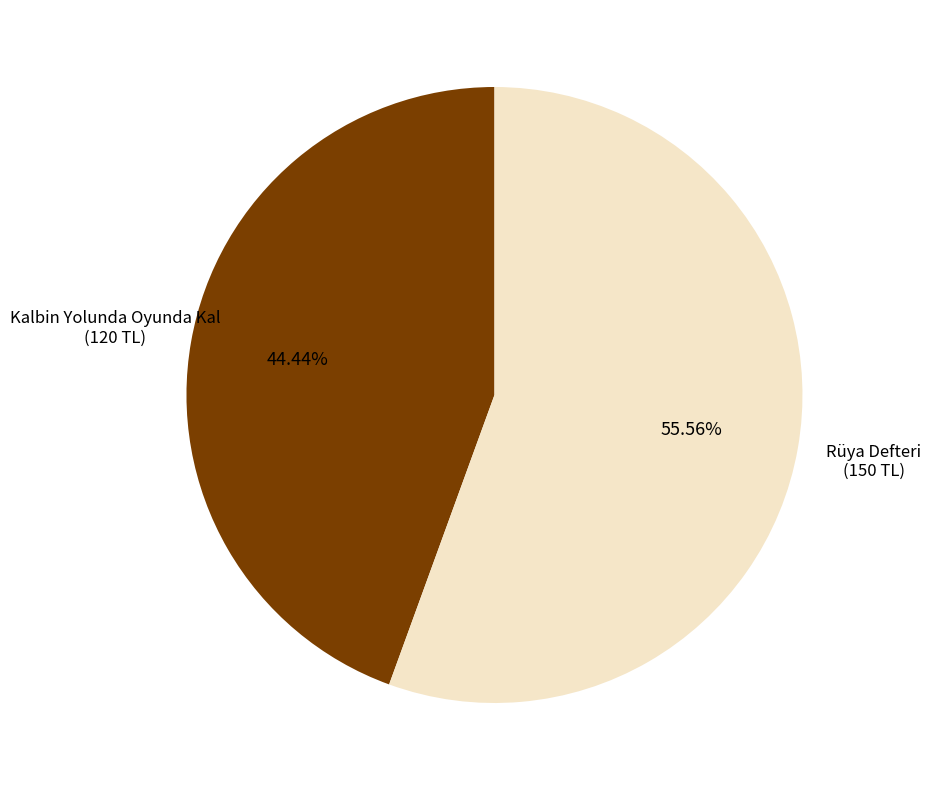

Is there a majority slice in this chart?

Yes